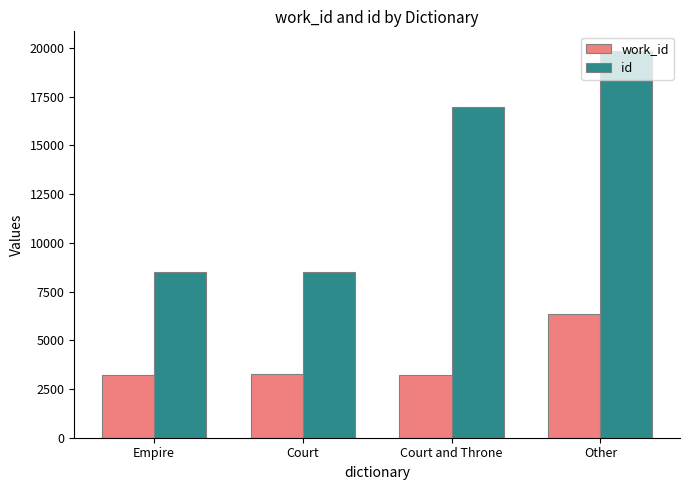

List the series in order of their peak value, lowest first.

work_id, id